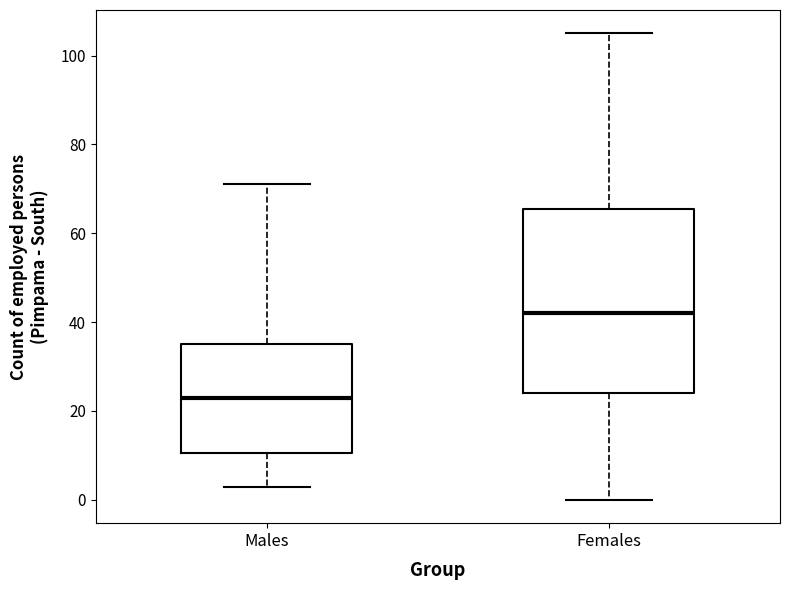

Reading left to right, read every box against the y-axis: the position of its median line, the range the box covers, and the ends of its whiskers. The values are not printed on the chart, so give them approximately, as read against the axis.

Males: median 24, box 10 to 36, whiskers 4 to 72
Females: median 42, box 24 to 66, whiskers 0 to 106